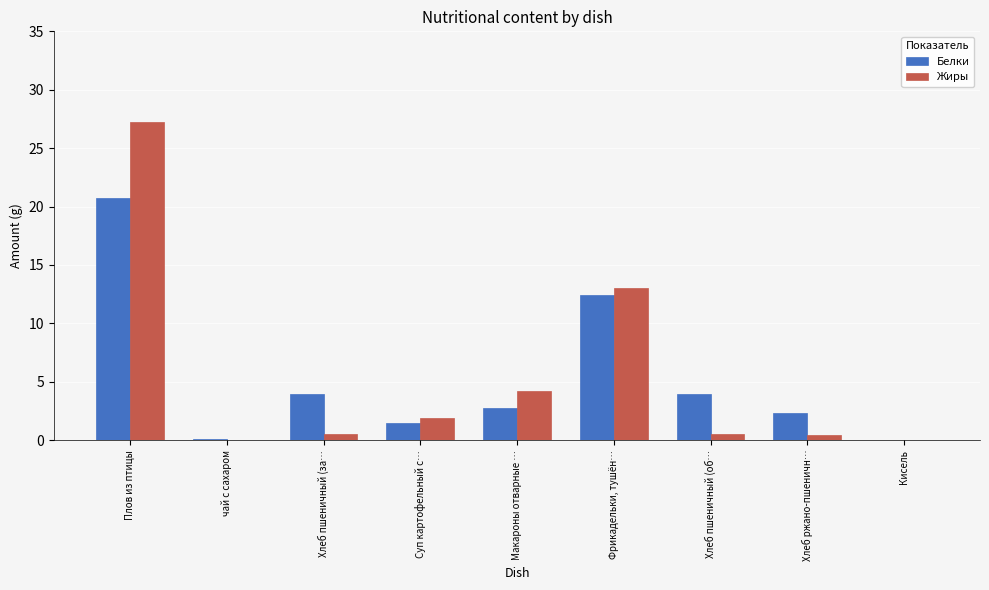

Between Фрикадельки, тушён… and Хлеб пшеничный (об…, which series saw the biggest shift?

Жиры